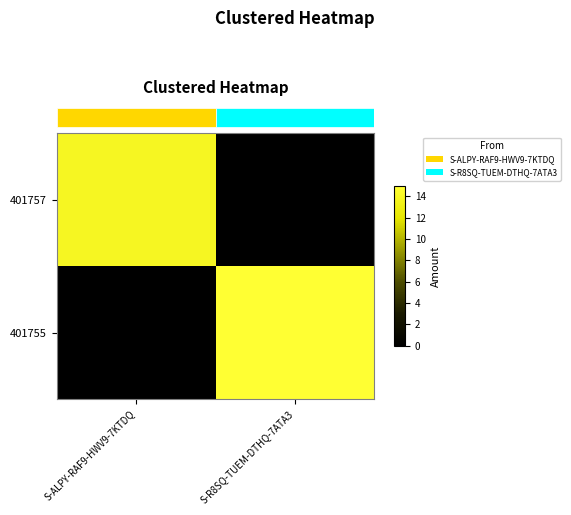

What is the greatest value displayed?

14.9